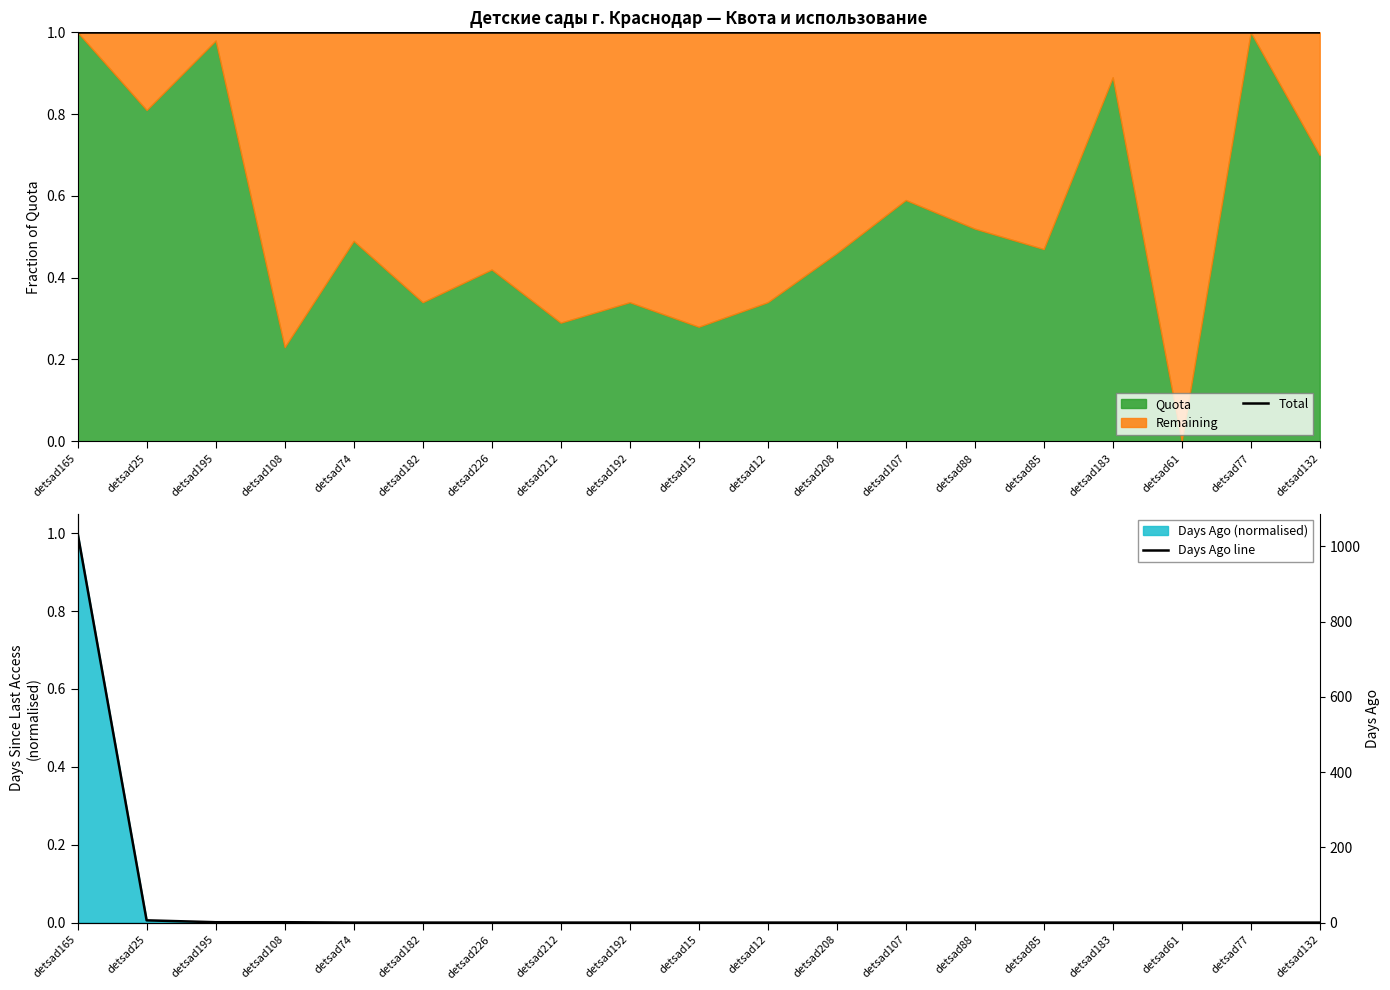

True or false: Days Ago line and Total intersect in this chart.

False